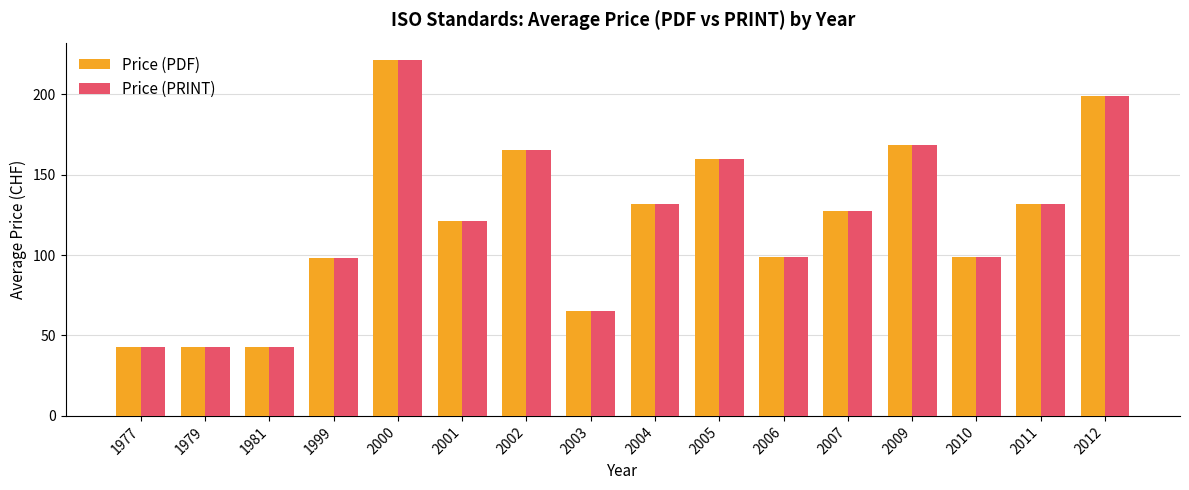

The value of Price (PDF) at 2009 is 168.2. True or false?

True